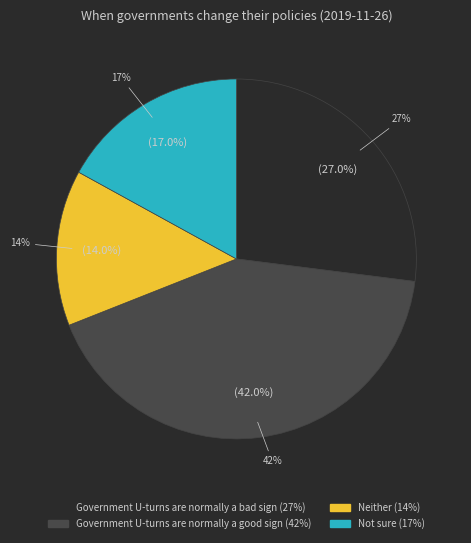

How many segments does this pie chart have?

4